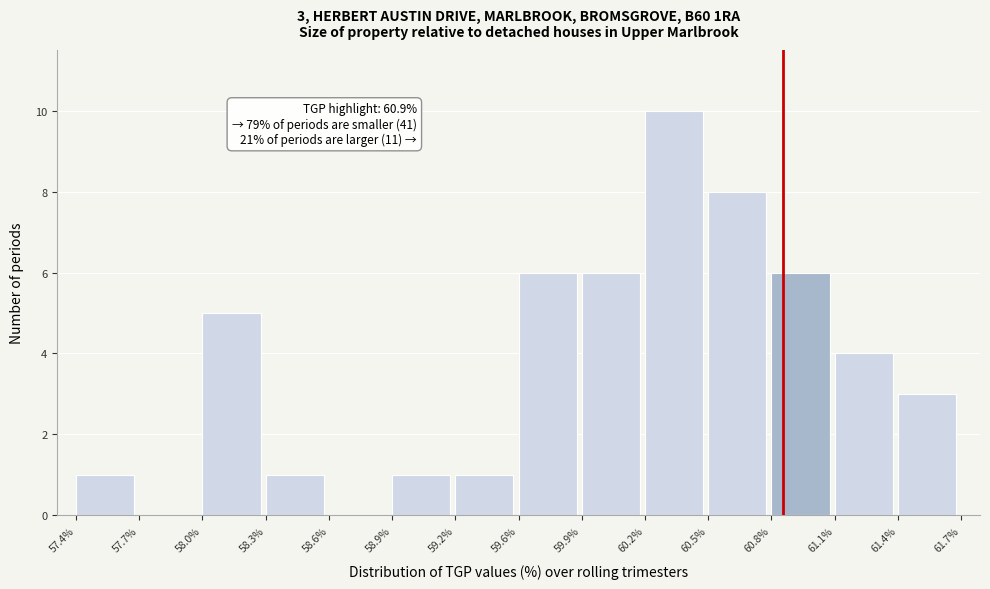

Reading left to right, transcribe all the data shown in this chart.

57.4%=1	57.7%=0	58.0%=5	58.3%=1	58.6%=0	58.9%=1	59.2%=1	59.6%=6	59.9%=6	60.2%=10	60.5%=8	60.8%=6	61.1%=4	61.4%=3